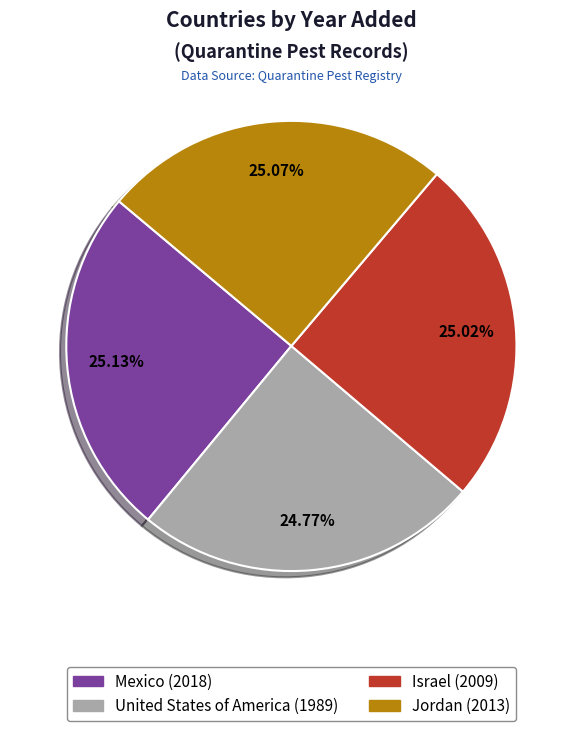

Does United States of America account for over 50% of the chart?

No